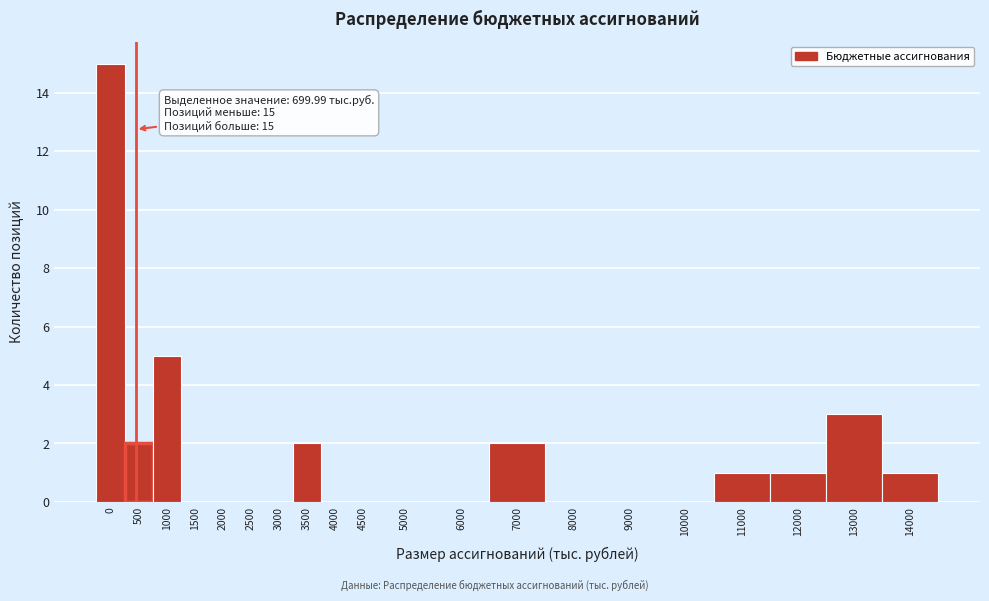

Reading left to right, extract all data points from this chart.

0=15	500=2	1000=5	1500=0	2000=0	2500=0	3000=0	3500=2	4000=0	4500=0	5000=0	6000=0	7000=2	8000=0	9000=0	10000=0	11000=1	12000=1	13000=3	14000=1